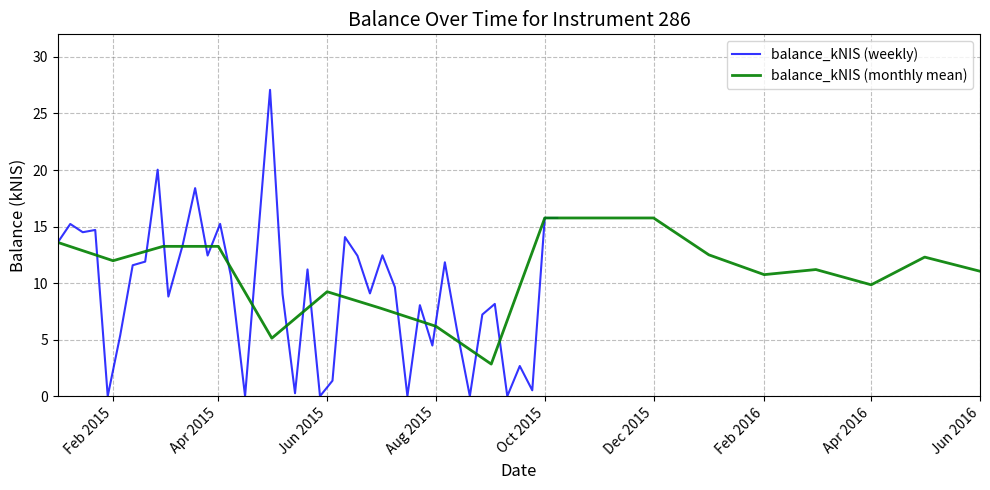

The chart shows a value of 7.0 at 2015-01. True or false?

False